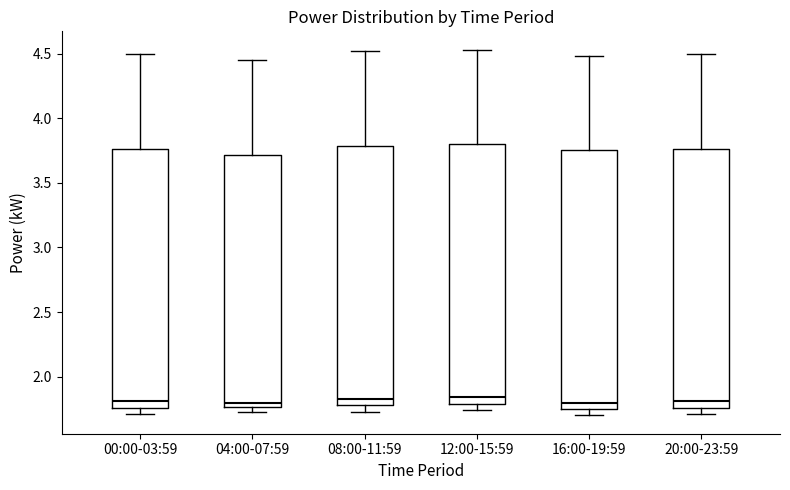

Reading left to right, read every box against the y-axis: the position of its median line, the range the box covers, and the ends of its whiskers. The values are not printed on the chart, so give them approximately, as read against the axis.

00:00-03:59: median 1.80, box 1.75 to 3.75, whiskers 1.70 to 4.50
04:00-07:59: median 1.80, box 1.75 to 3.70, whiskers 1.75 (just below the box's lower edge) to 4.45
08:00-11:59: median 1.85, box 1.80 to 3.80, whiskers 1.75 to 4.50
12:00-15:59: median 1.85, box 1.80 to 3.80, whiskers 1.75 to 4.55
16:00-19:59: median 1.80, box 1.75 to 3.75, whiskers 1.70 to 4.50
20:00-23:59: median 1.80, box 1.75 to 3.75, whiskers 1.70 to 4.50